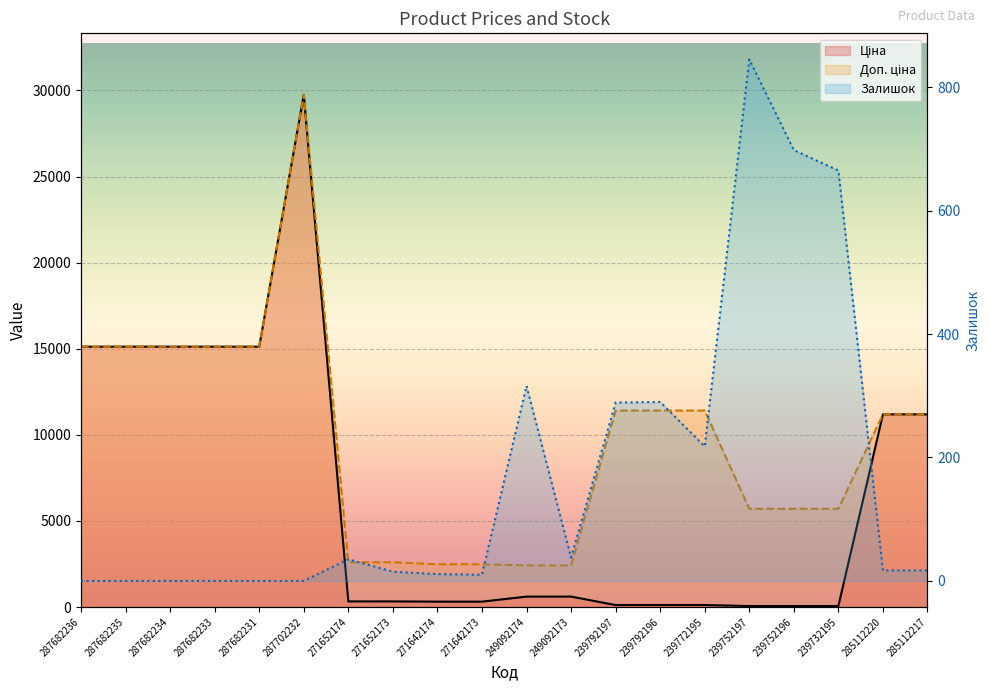

The Залишок series shows 0.0 at 287682233. True or false?

True